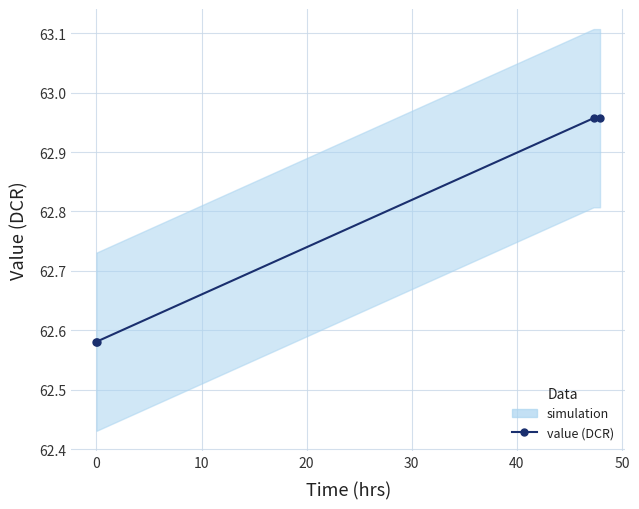

Reading right to left, what are all the values shown in this chart?

63.0	63.0	62.6	62.6